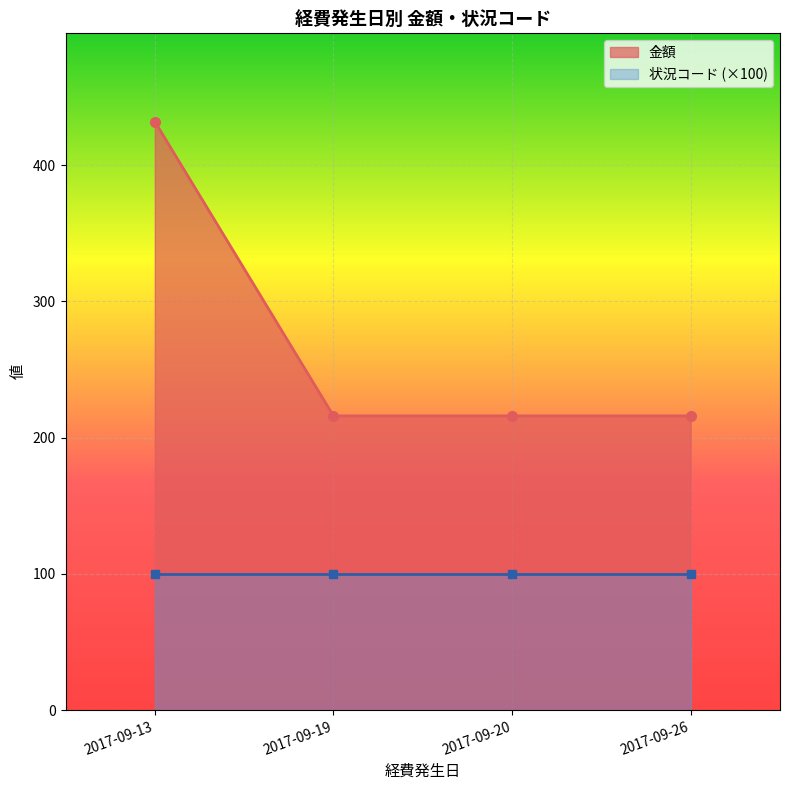

What is the sum of all 状況コード (×100) values?

400